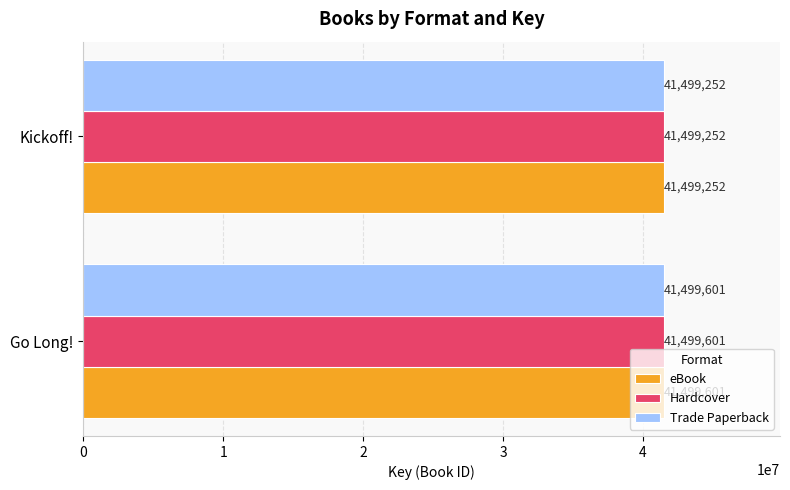

What are all the series names shown in the legend?

eBook, Hardcover, Trade Paperback